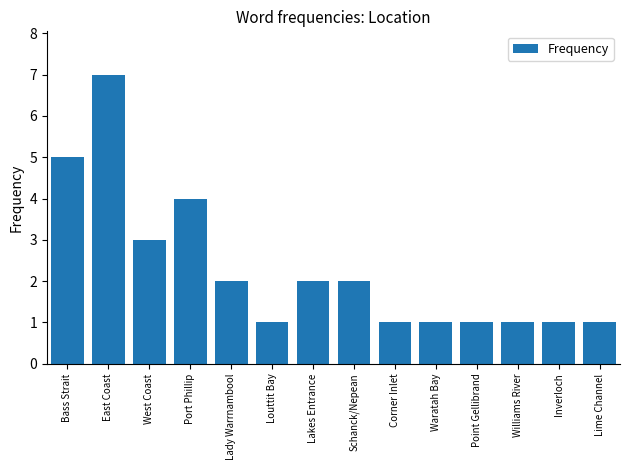

Reading left to right, list all the values displayed in this chart.

5	7	3	4	2	1	2	2	1	1	1	1	1	1